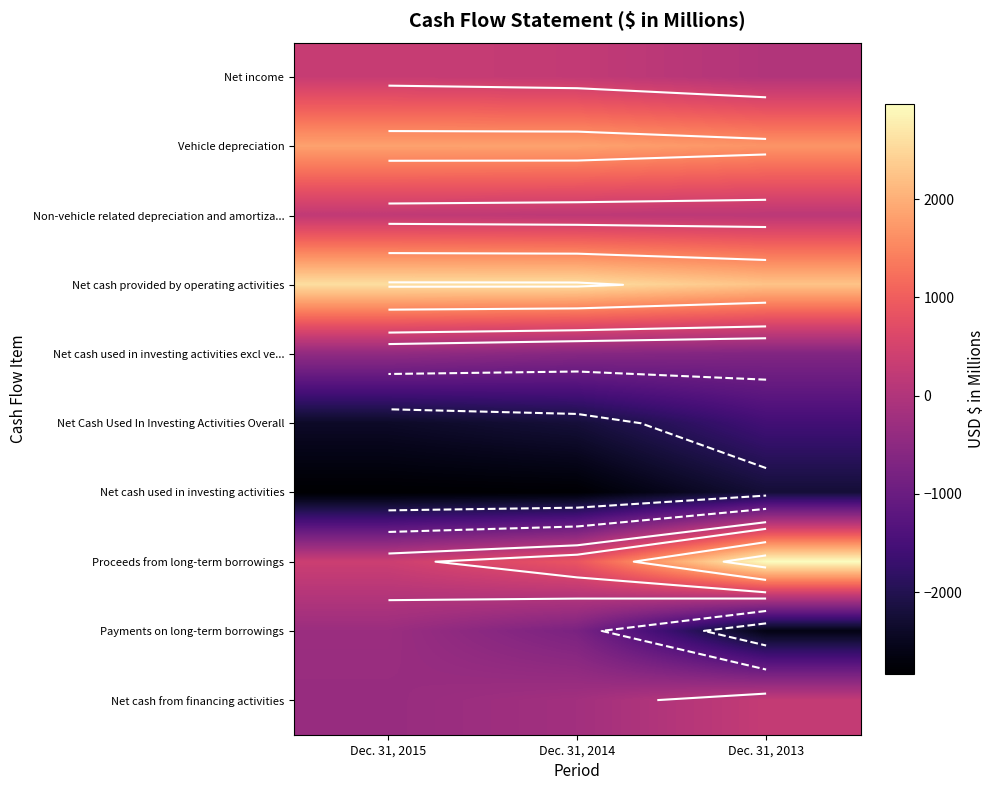

Which series has the widest spread of values?

Proceeds from long-term borrowings